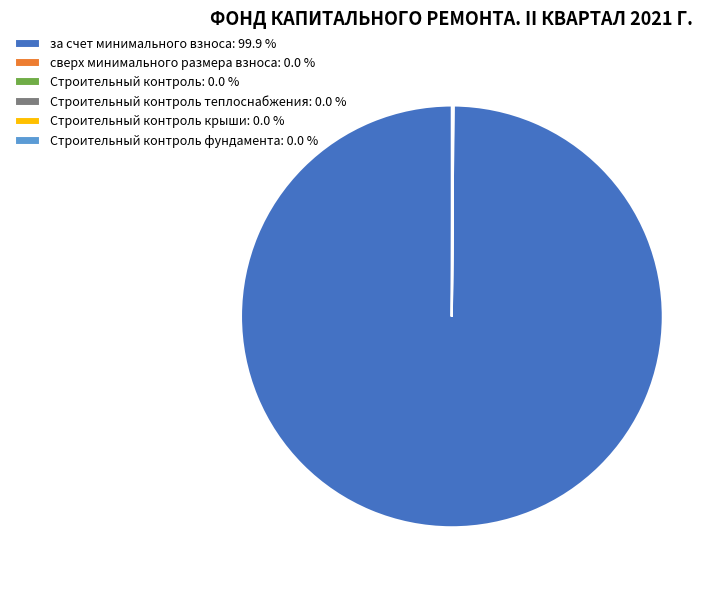

Which category has the biggest portion of the pie?

за счет минимального взноса: 99.9 %